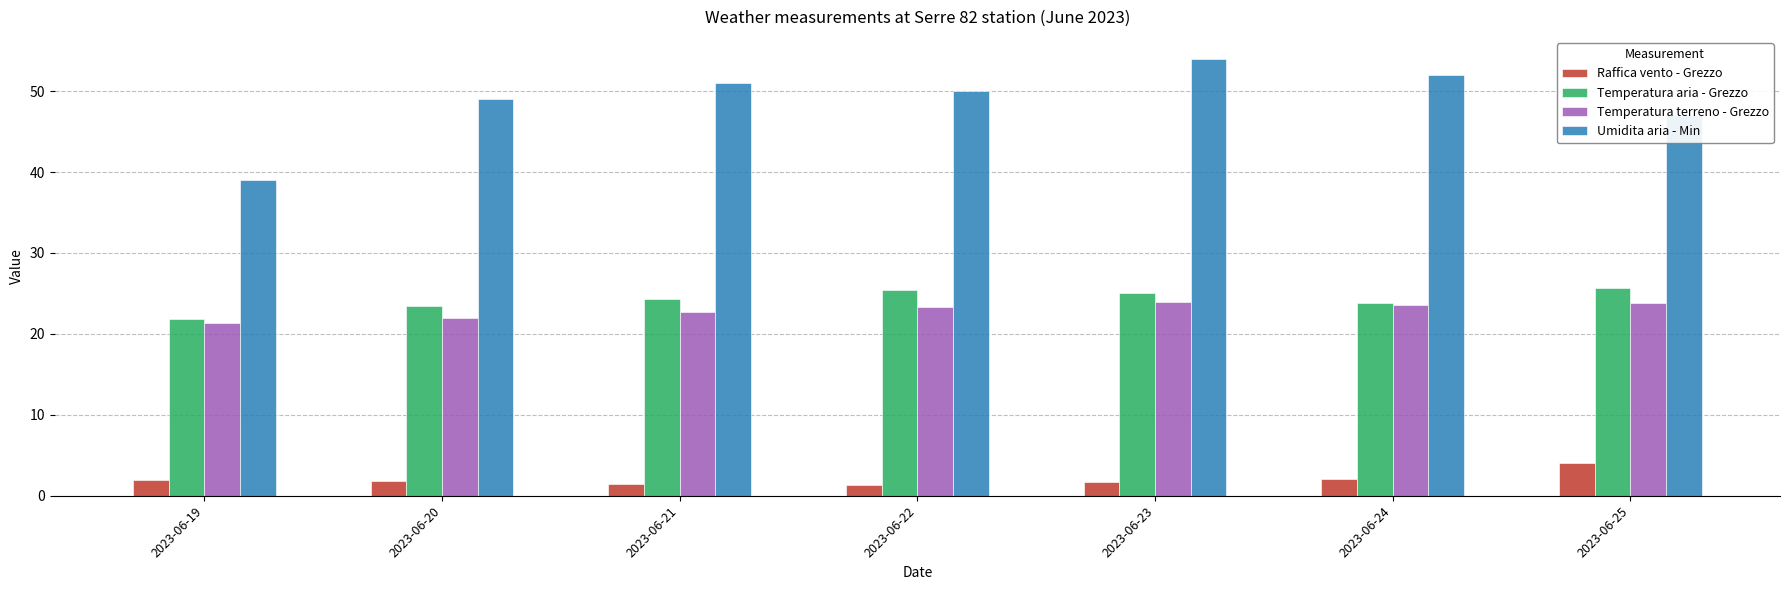

At which label does Umidita aria - Min first exceed 50?

2023-06-21